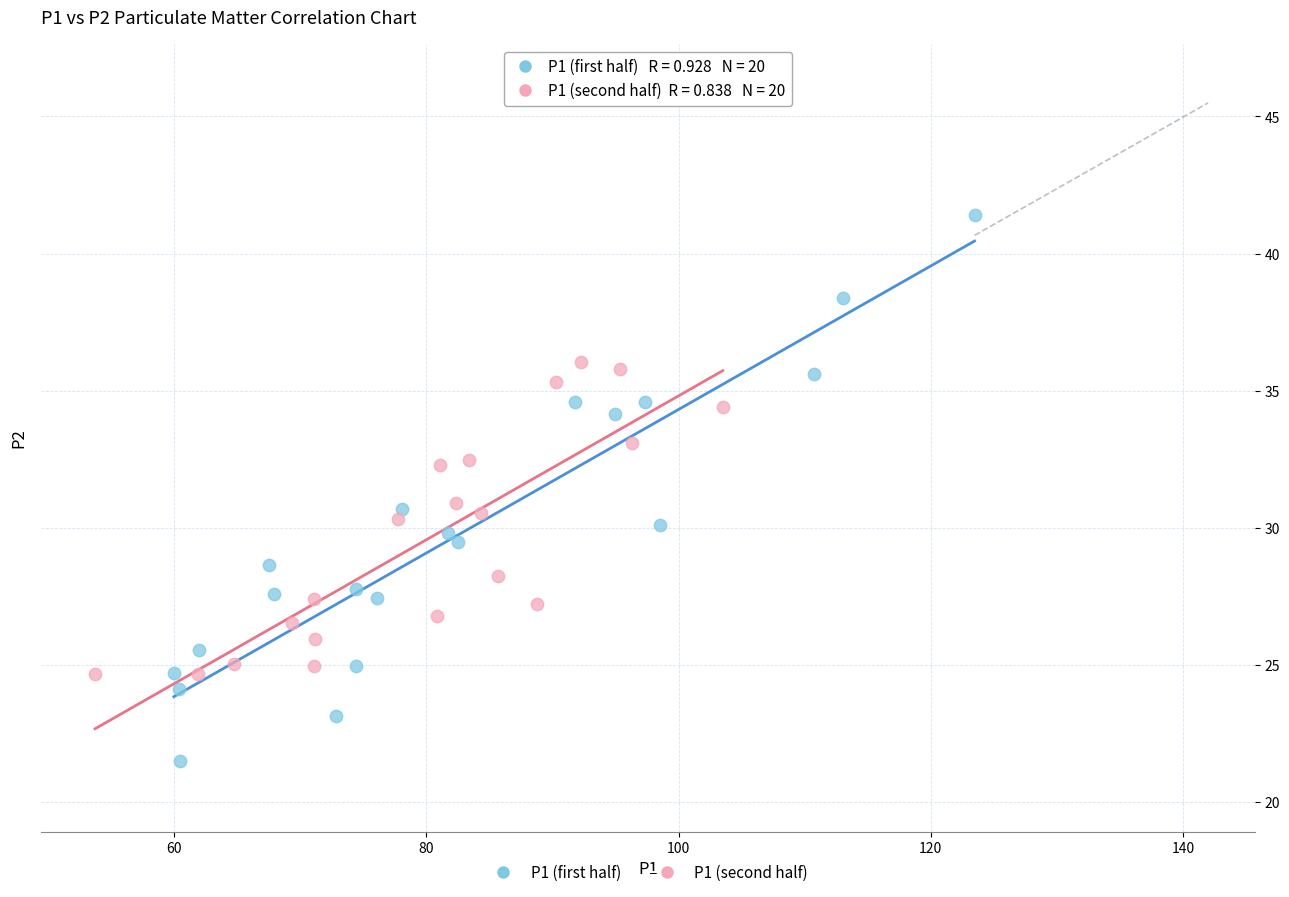

Which series reaches the maximum Y coordinate?

P1 (first half)